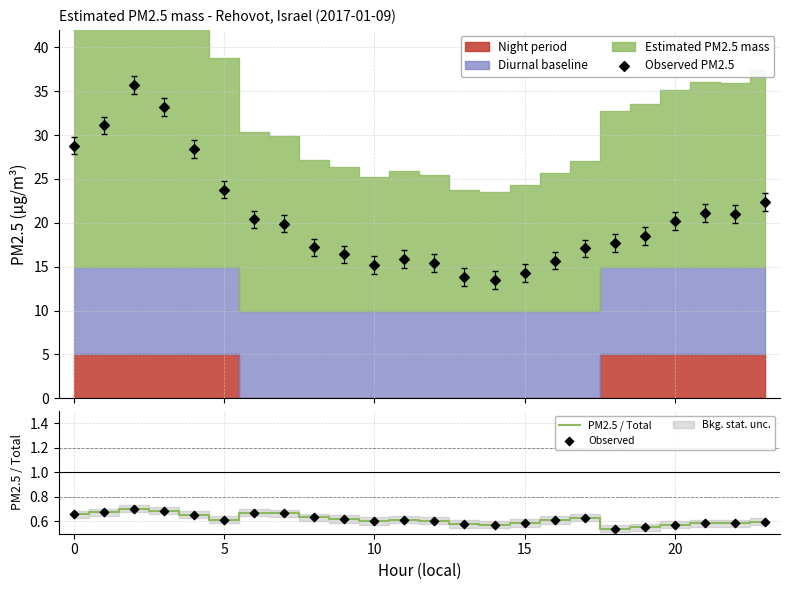

Is it true that PM2.5 / Total equals 0.3 at 5?

False